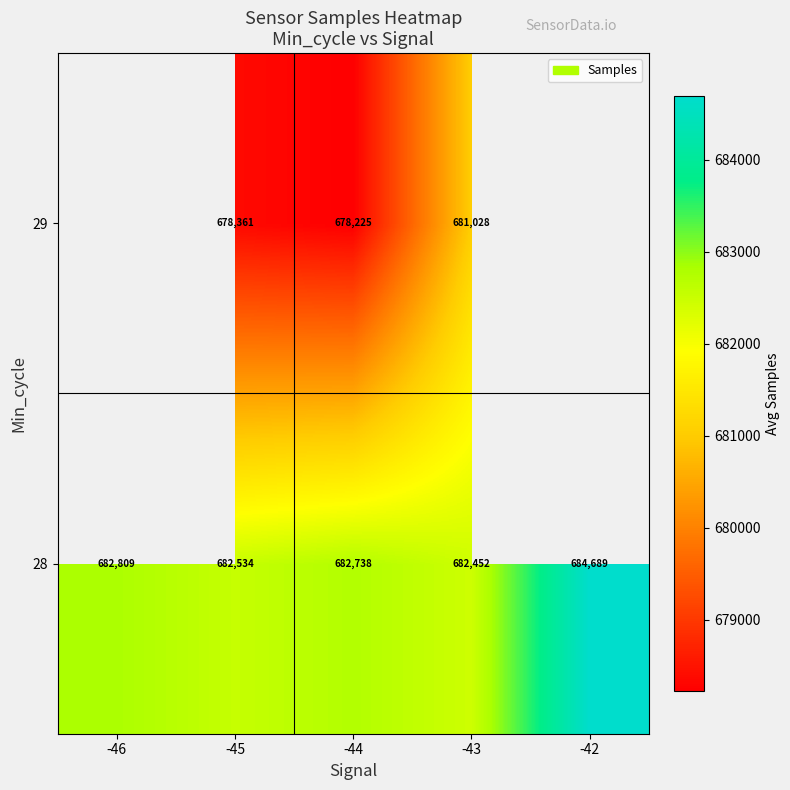

What is the difference between the 28 values at -42 and -43?

2237.0